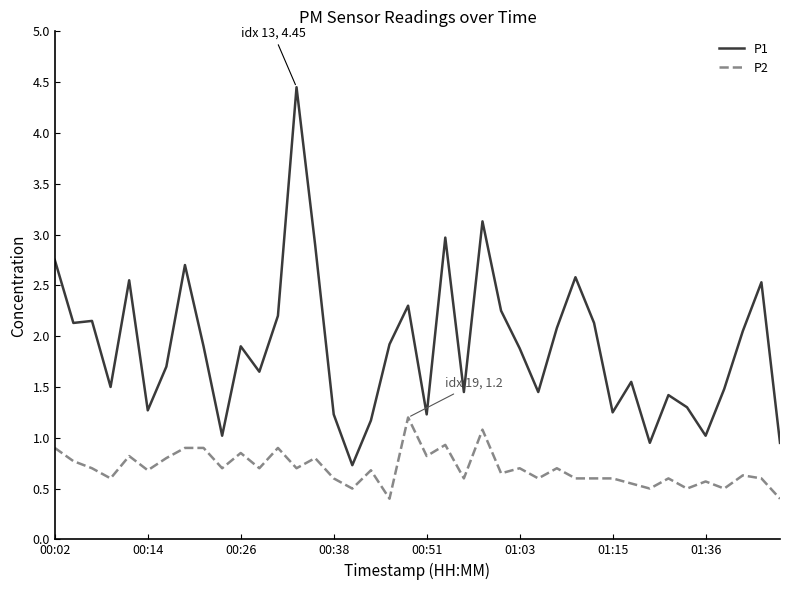

What is the sum of all P1 values?

75.8